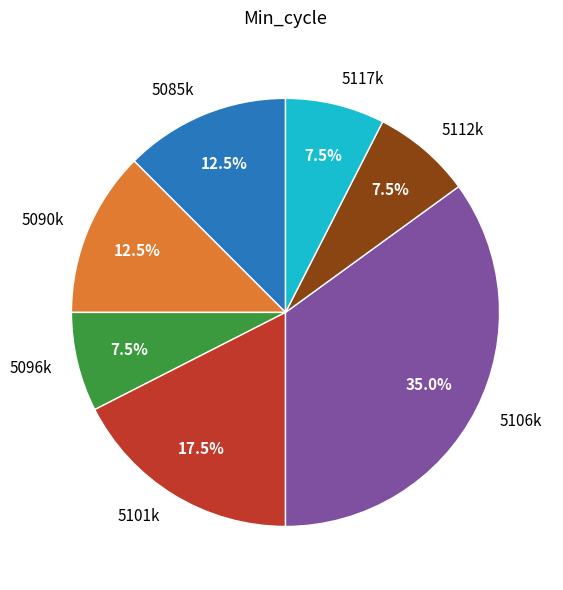

What is the ratio of the value at 5106k to the value at 5112k?

4.7